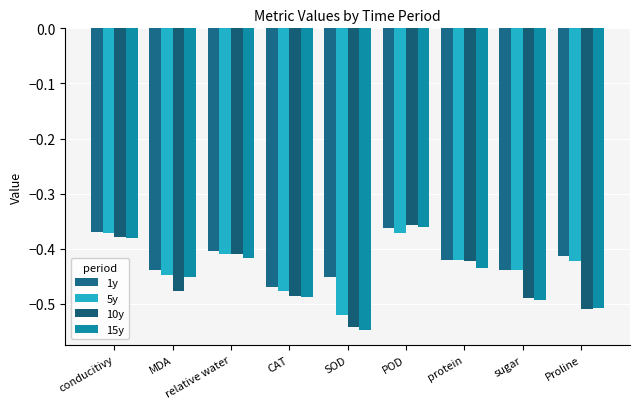

Reading left to right, what are all the values shown in this chart?

1y: -0.4	-0.4	-0.4	-0.5	-0.5	-0.4	-0.4	-0.4	-0.4
5y: -0.4	-0.4	-0.4	-0.5	-0.5	-0.4	-0.4	-0.4	-0.4
10y: -0.4	-0.5	-0.4	-0.5	-0.5	-0.4	-0.4	-0.5	-0.5
15y: -0.4	-0.5	-0.4	-0.5	-0.5	-0.4	-0.4	-0.5	-0.5